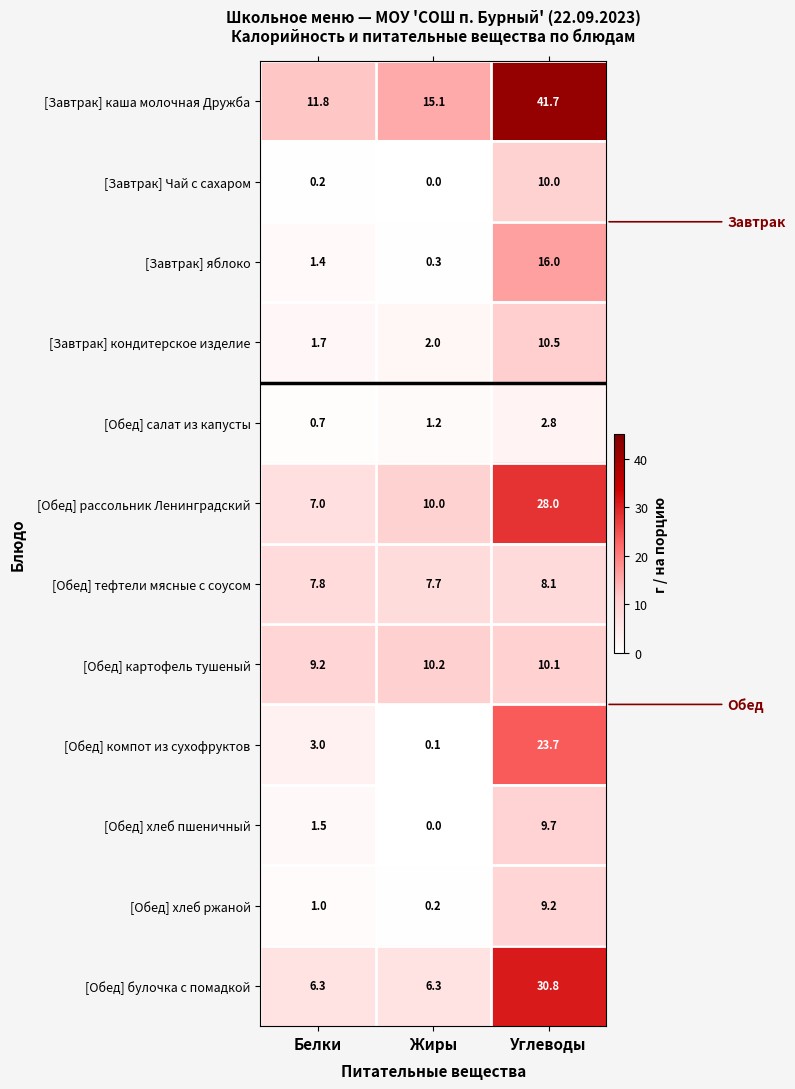

Which series has the largest range (max minus min)?

[Завтрак] каша молочная Дружба